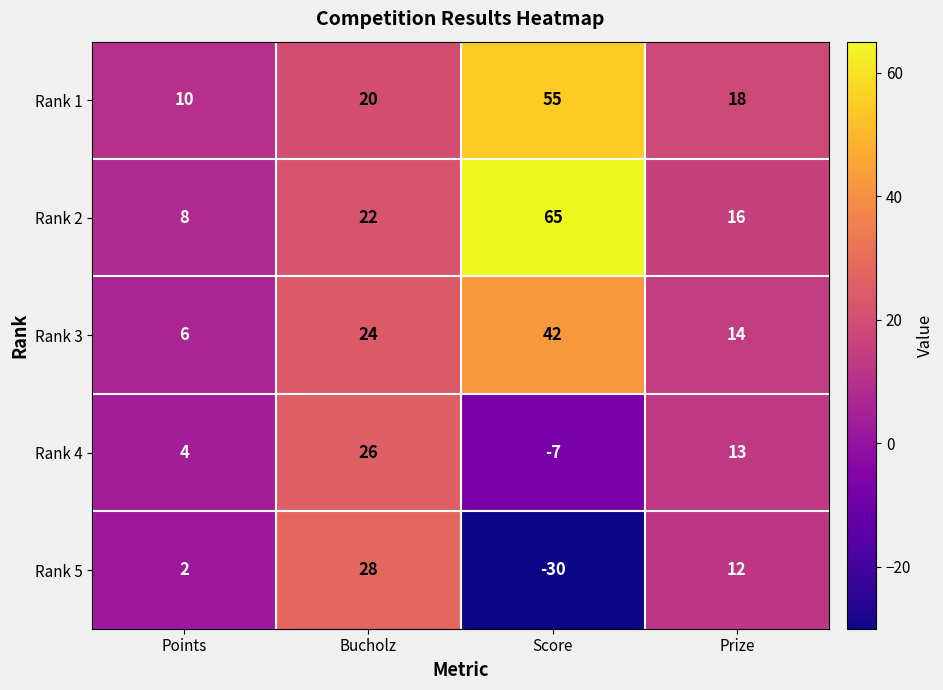

How many positive values does the Rank 5 series have?

3